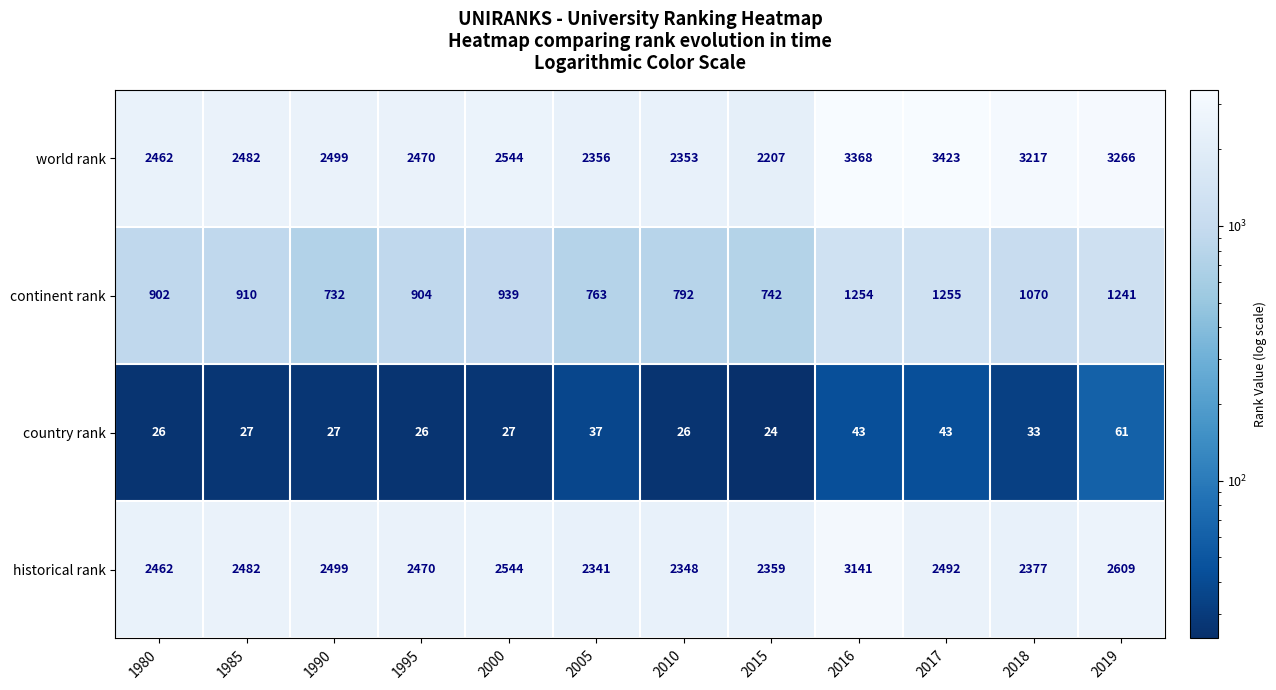

How many distinct data groups are displayed?

4